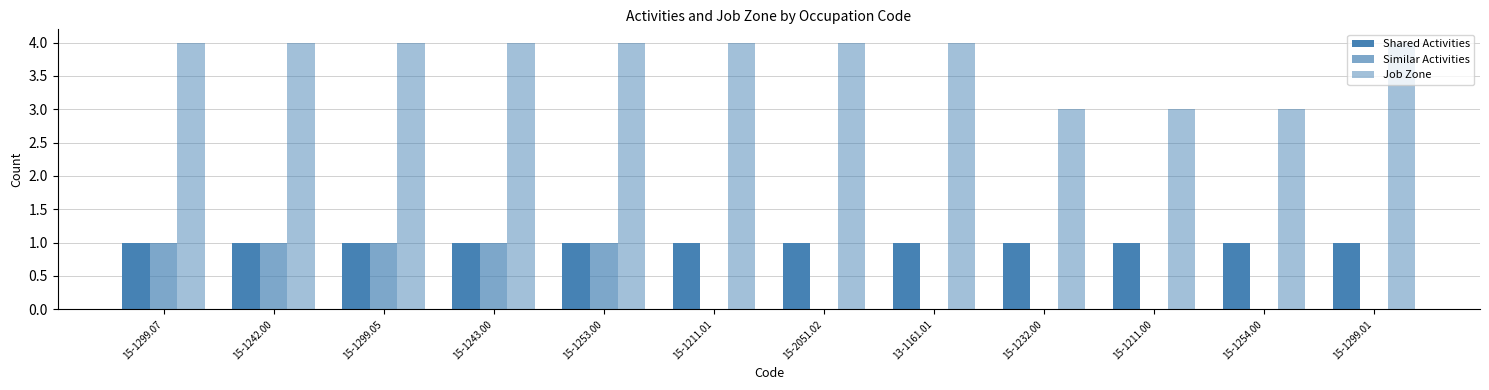

How many series are shown in this chart?

3